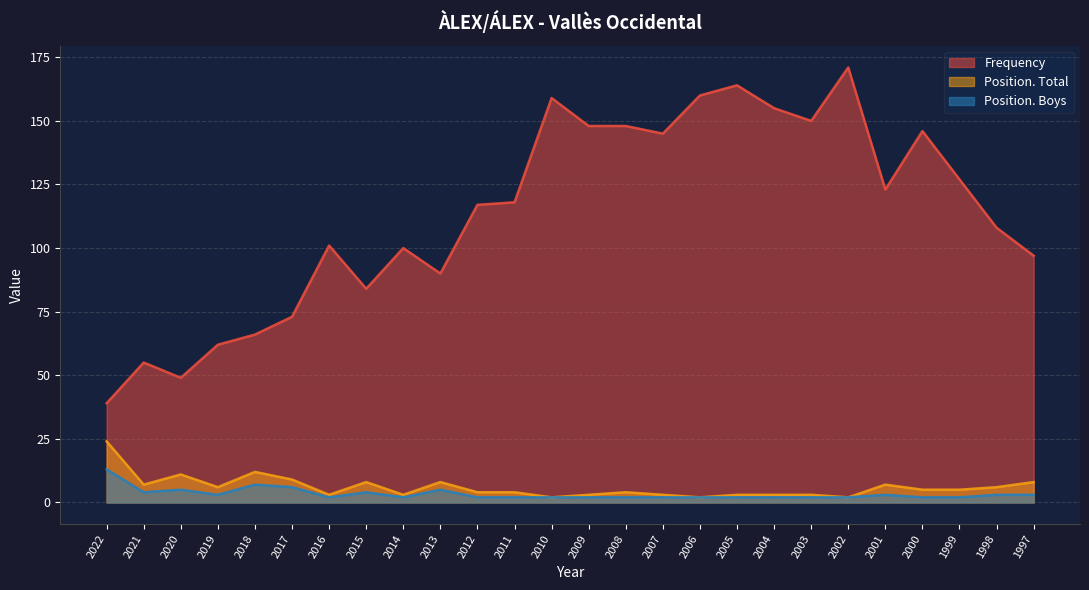

How many lines are shown in the chart?

3